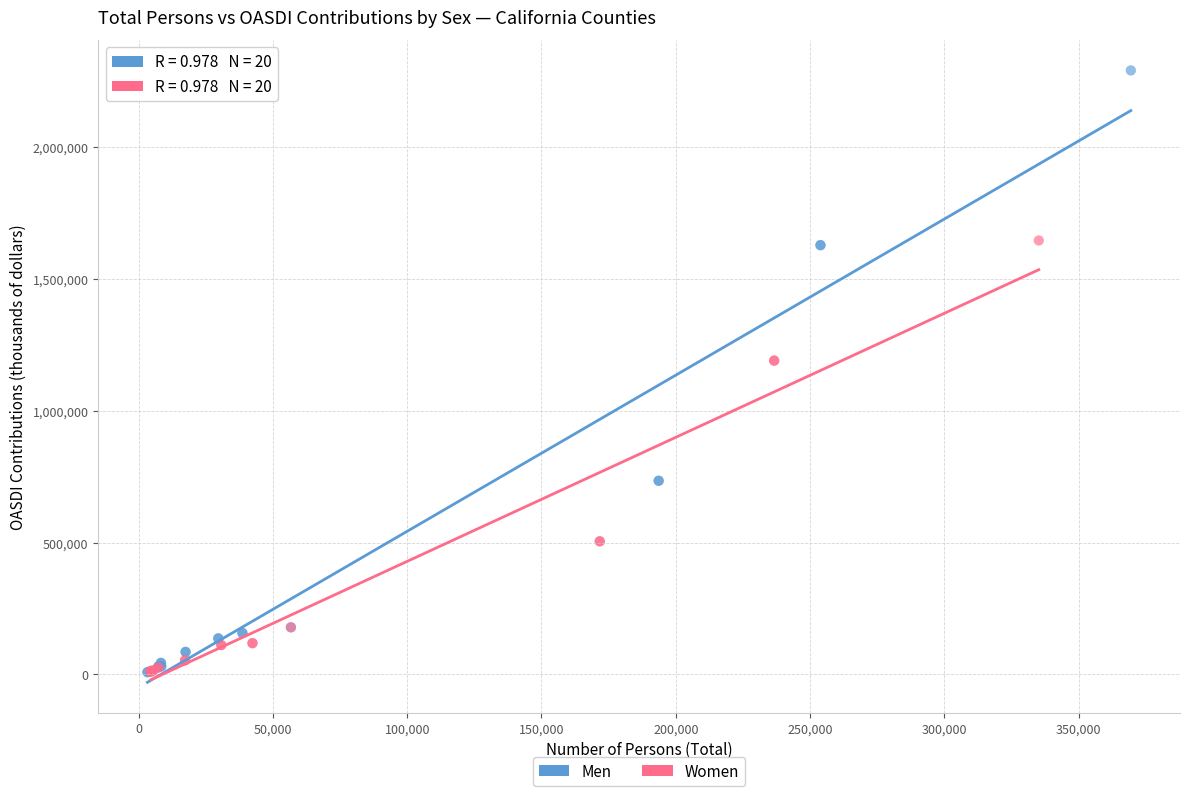

Which series has the widest spread of Y values?

Men